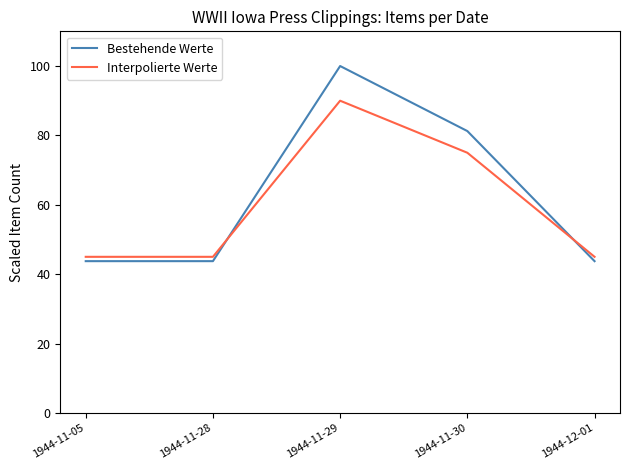

Which series ends up on top after the final intersection of Bestehende Werte and Interpolierte Werte?

Interpolierte Werte